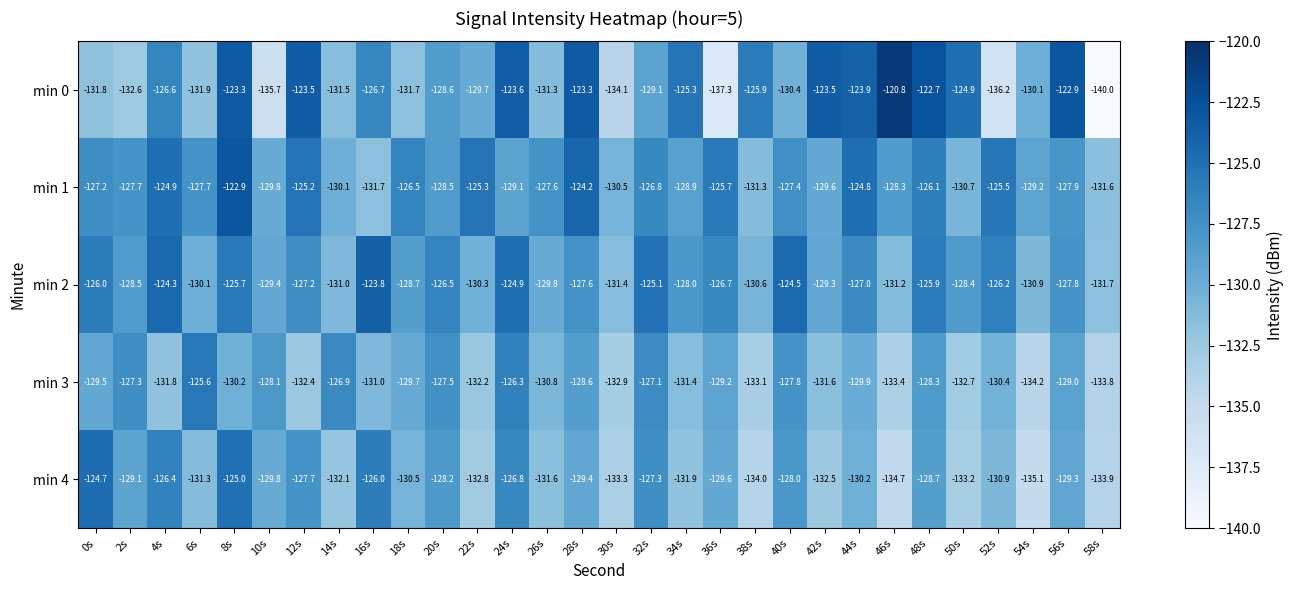

What is the difference between the highest and lowest values at 24s?

5.5